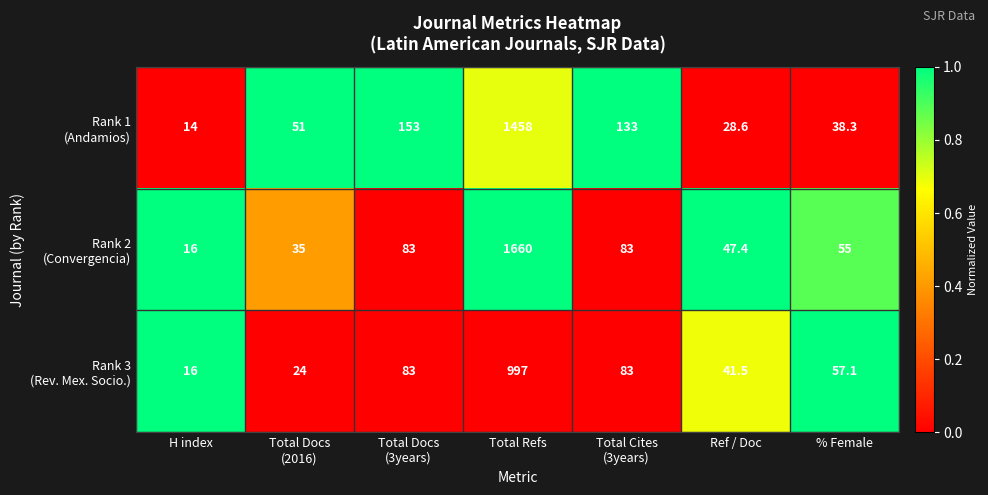

How many distinct data groups are displayed?

3